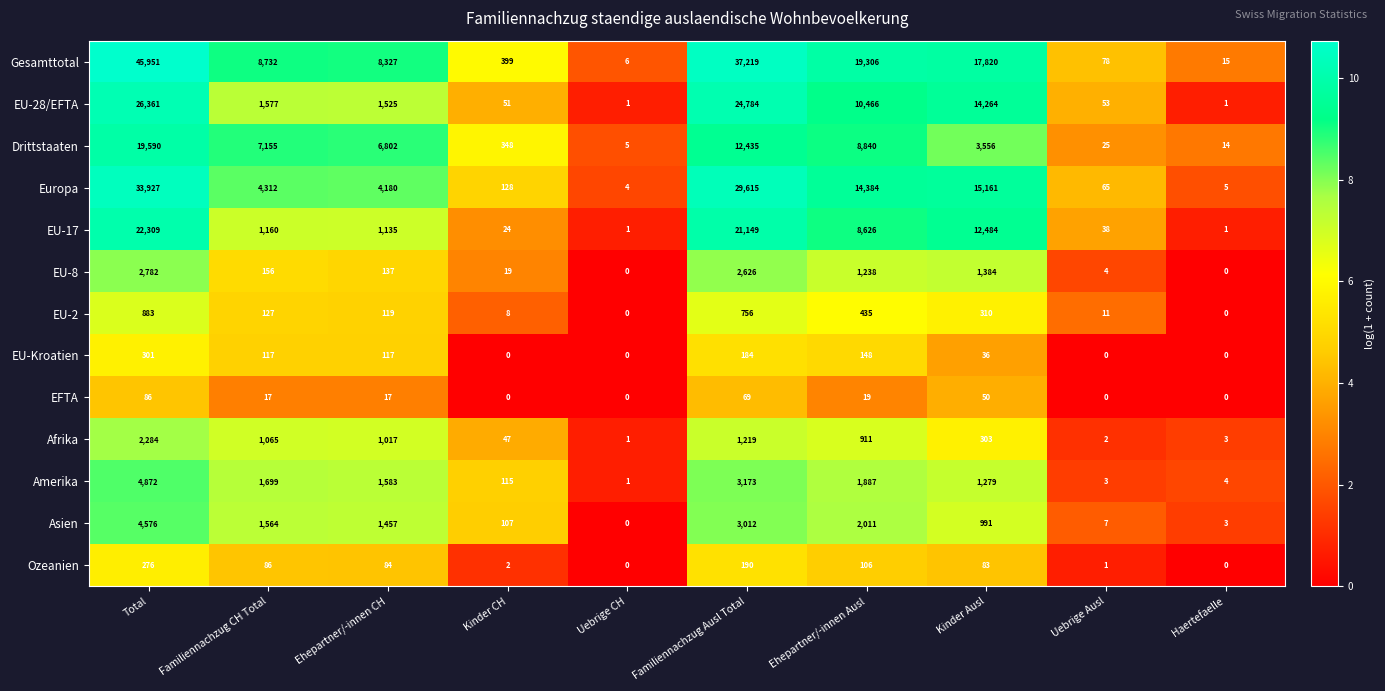

What is the difference between the maximum and minimum values in the Asien series?

4576